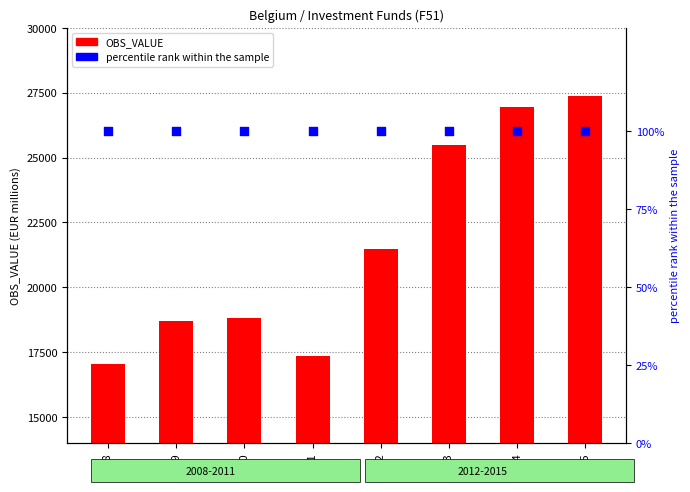

Which series reaches the maximum Y coordinate?

OBS_VALUE